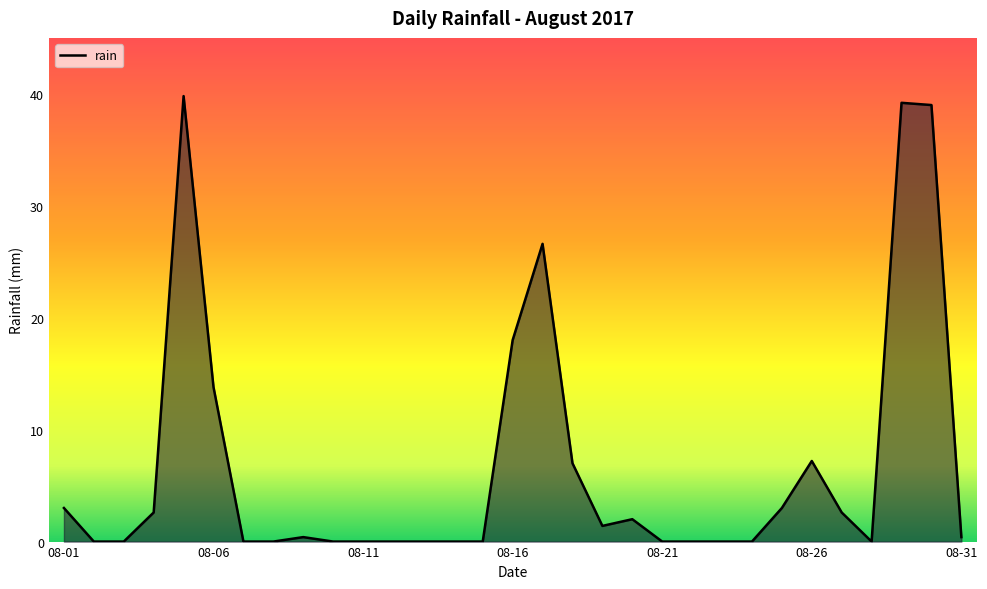

What is the maximum value shown in the chart?

39.8